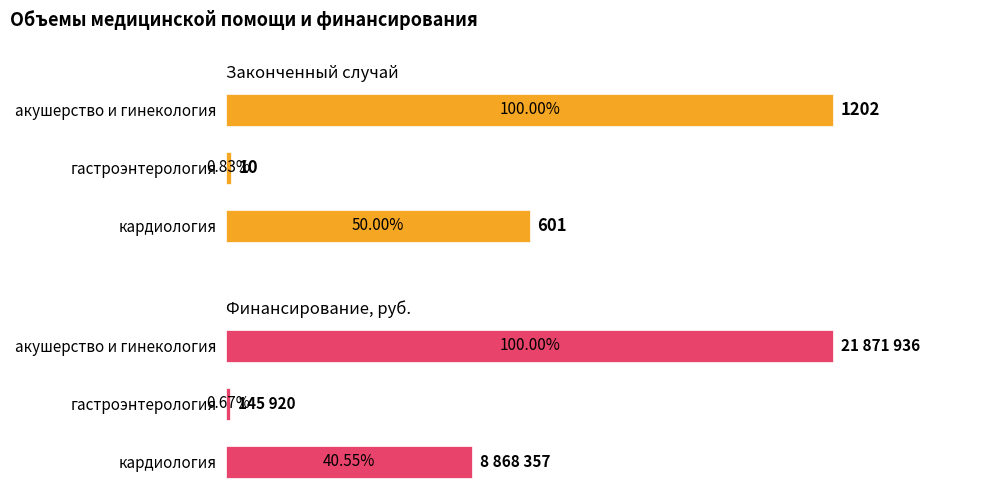

The value of Законченный случай at акушерство и гинекология is 1202. True or false?

True